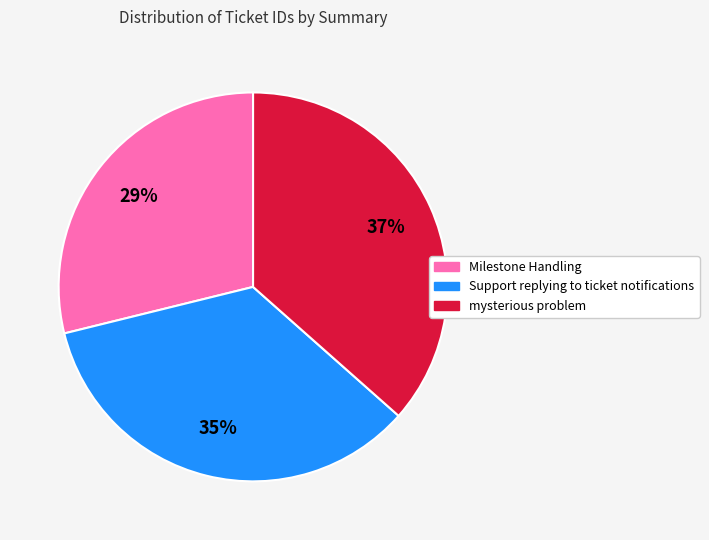

Do mysterious problem and Support replying to ticket notifications together represent more than half of the pie?

Yes